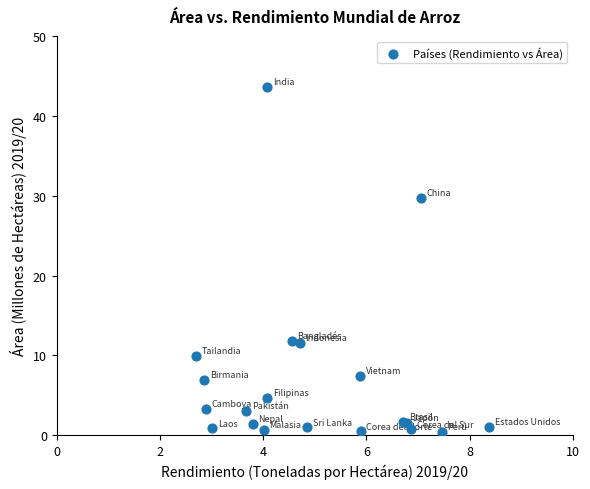

What Y value in the scatter plot is closest to 22?

29.7